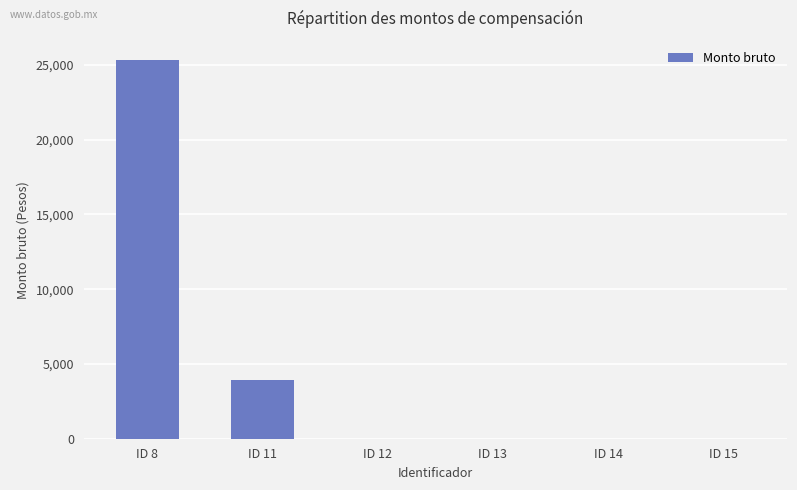

What is the change in value from ID 11 to ID 13?

-3910.0